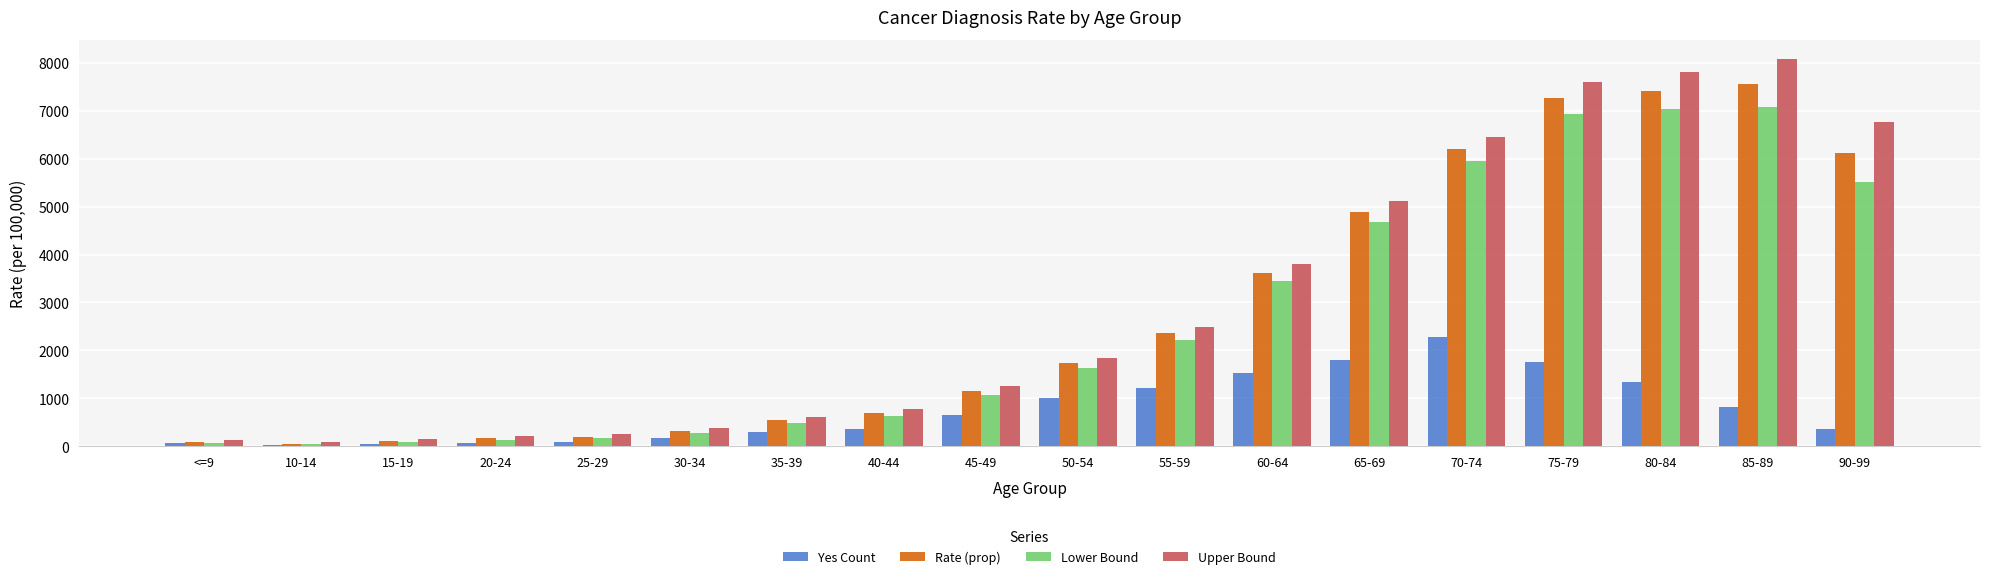

What is the difference between the Rate (prop) values at 70-74 and 45-49?

5045.7